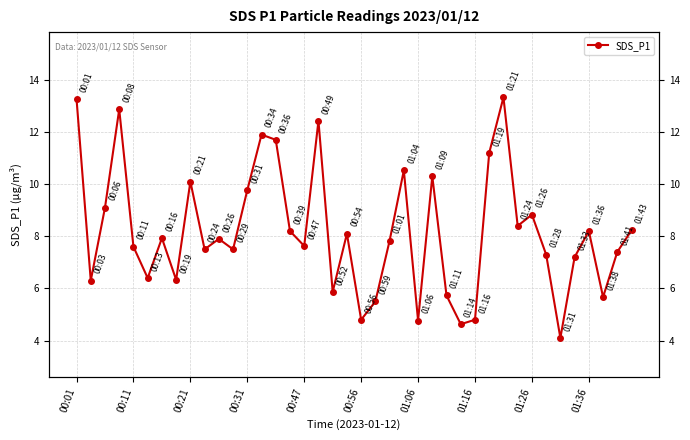

How many distinct data groups are displayed?

1